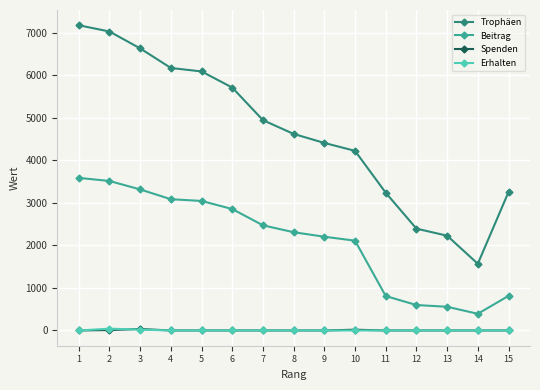

True or false: Trophäen and Erhalten intersect in this chart.

False